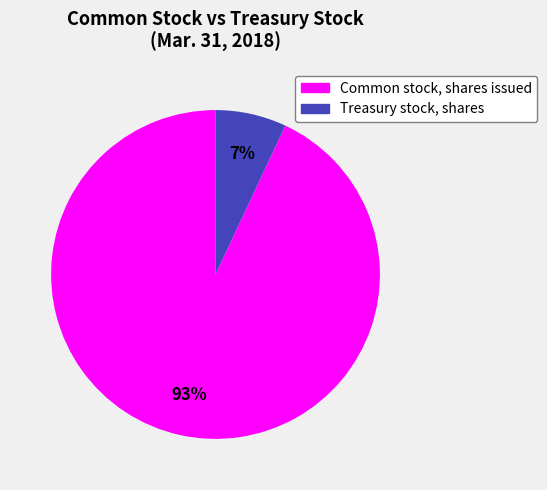

Which slice is the smallest?

Treasury stock, shares